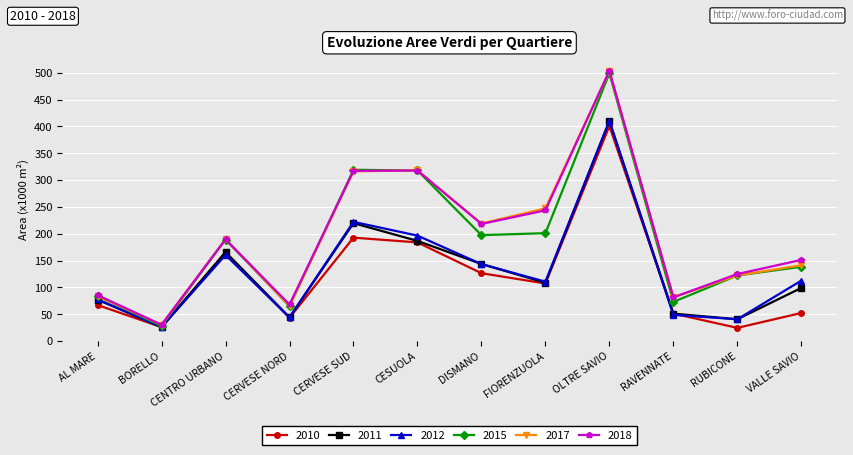

What is the smallest value displayed?

24.7